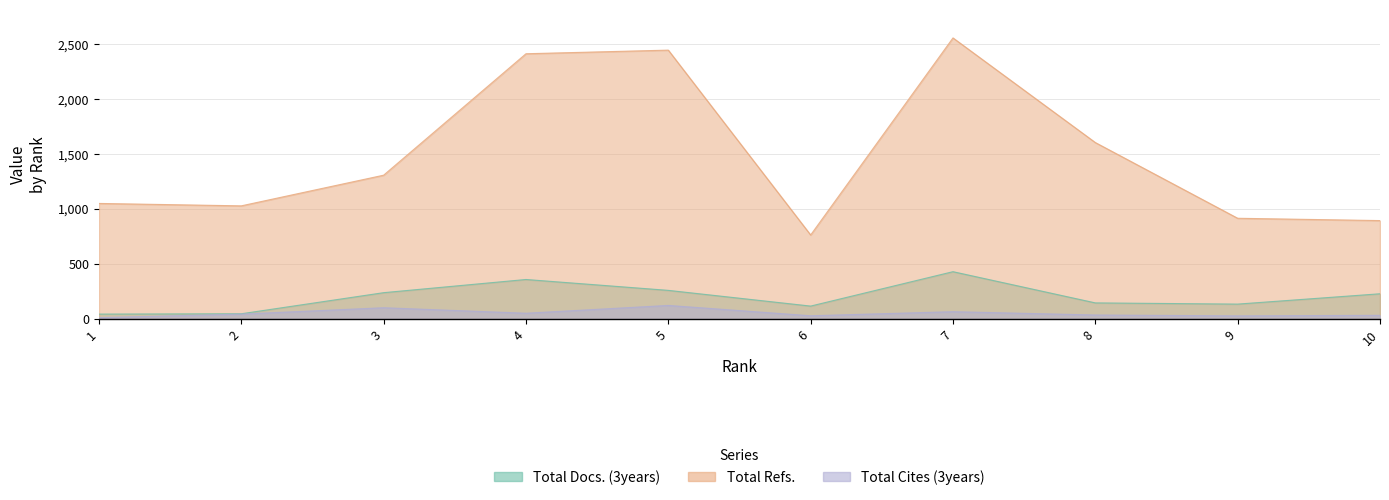

At which category is the sum across all series the highest?

7